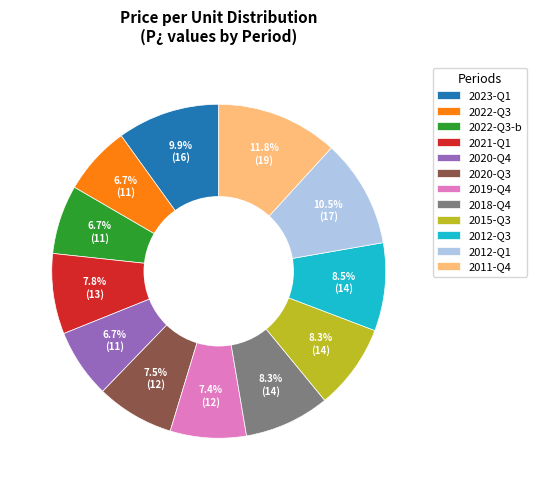

Combined, do 2012-Q3 and 2023-Q1 account for over 50%?

No